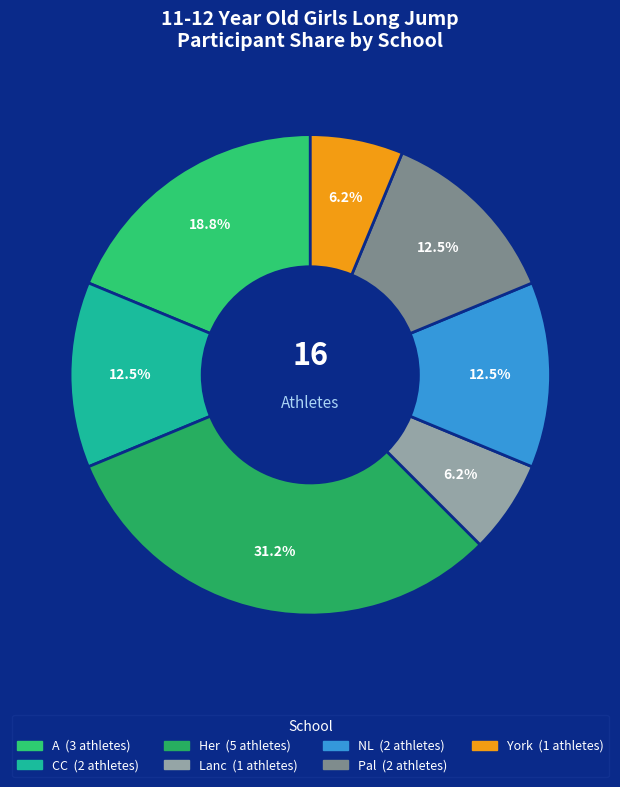

How many segments does this pie chart have?

7